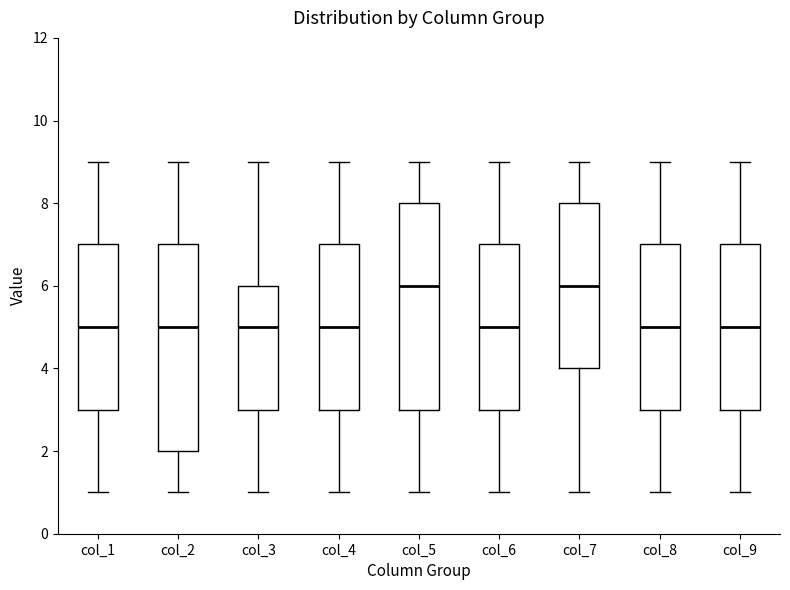

Where does the upper whisker of the box for col_7 end on the y-axis? The values are not printed on the chart, so give them approximately, as read against the axis.

9